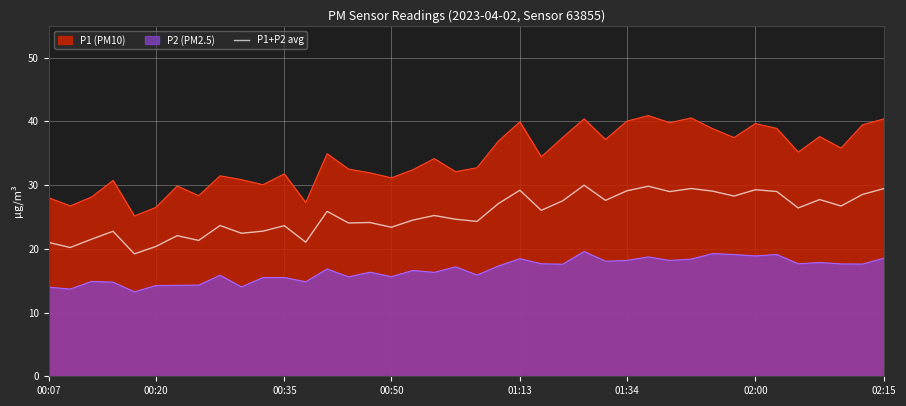

True or false: P1+P2 avg and P2 (PM2.5) intersect in this chart.

False